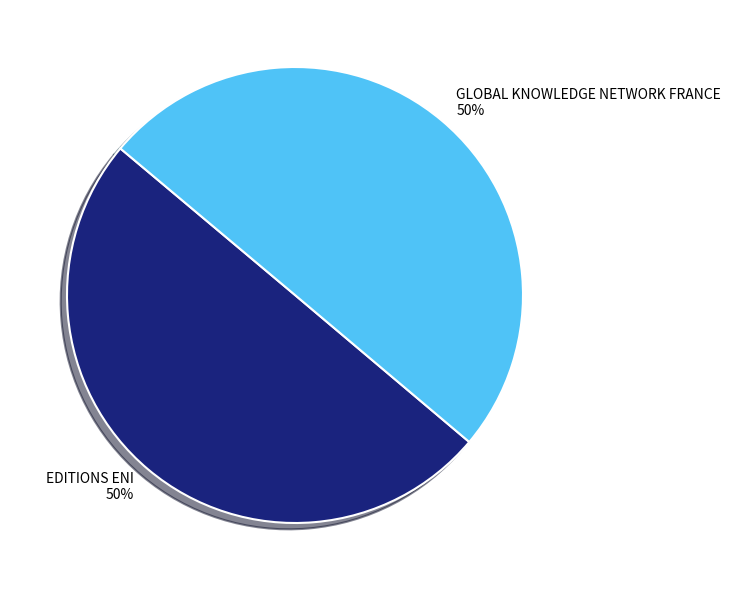

Count the number of slices in the pie.

2